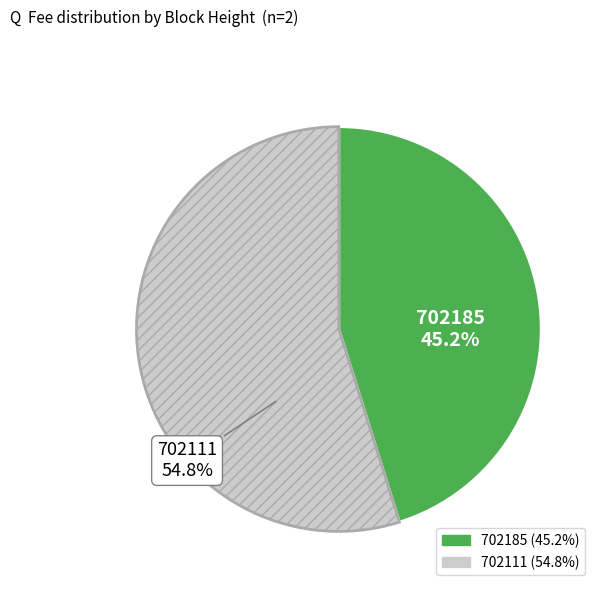

True or false: 702111 accounts for 40% of the total.

False